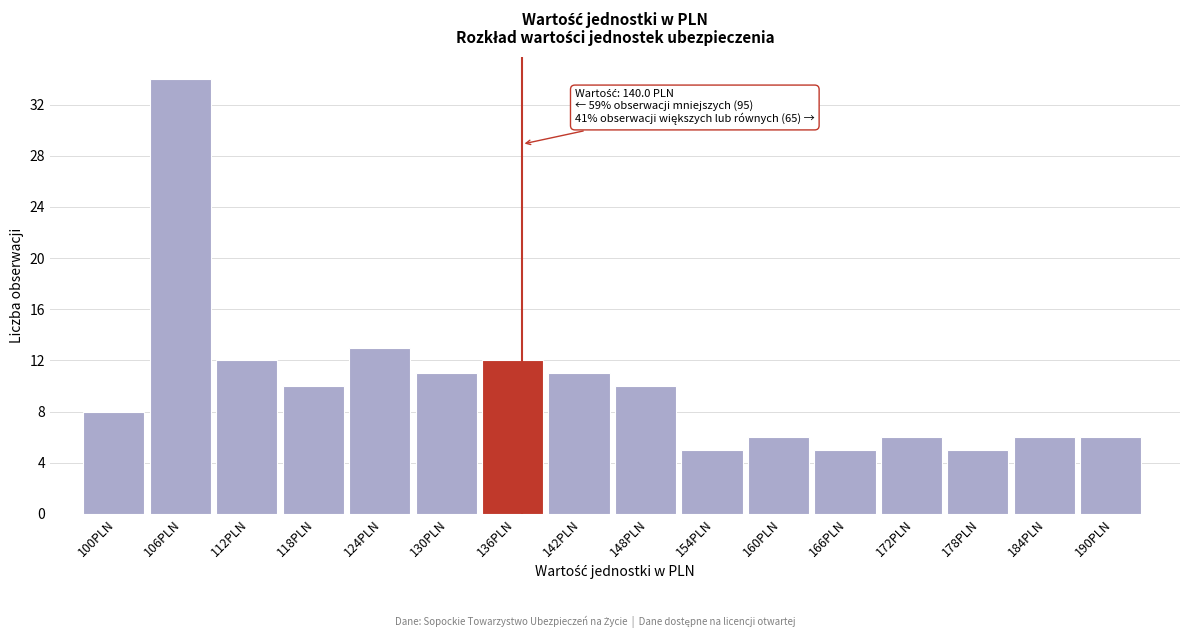

Reading right to left, extract all data points from this chart.

6	6	5	6	5	6	5	10	11	12	11	13	10	12	34	8